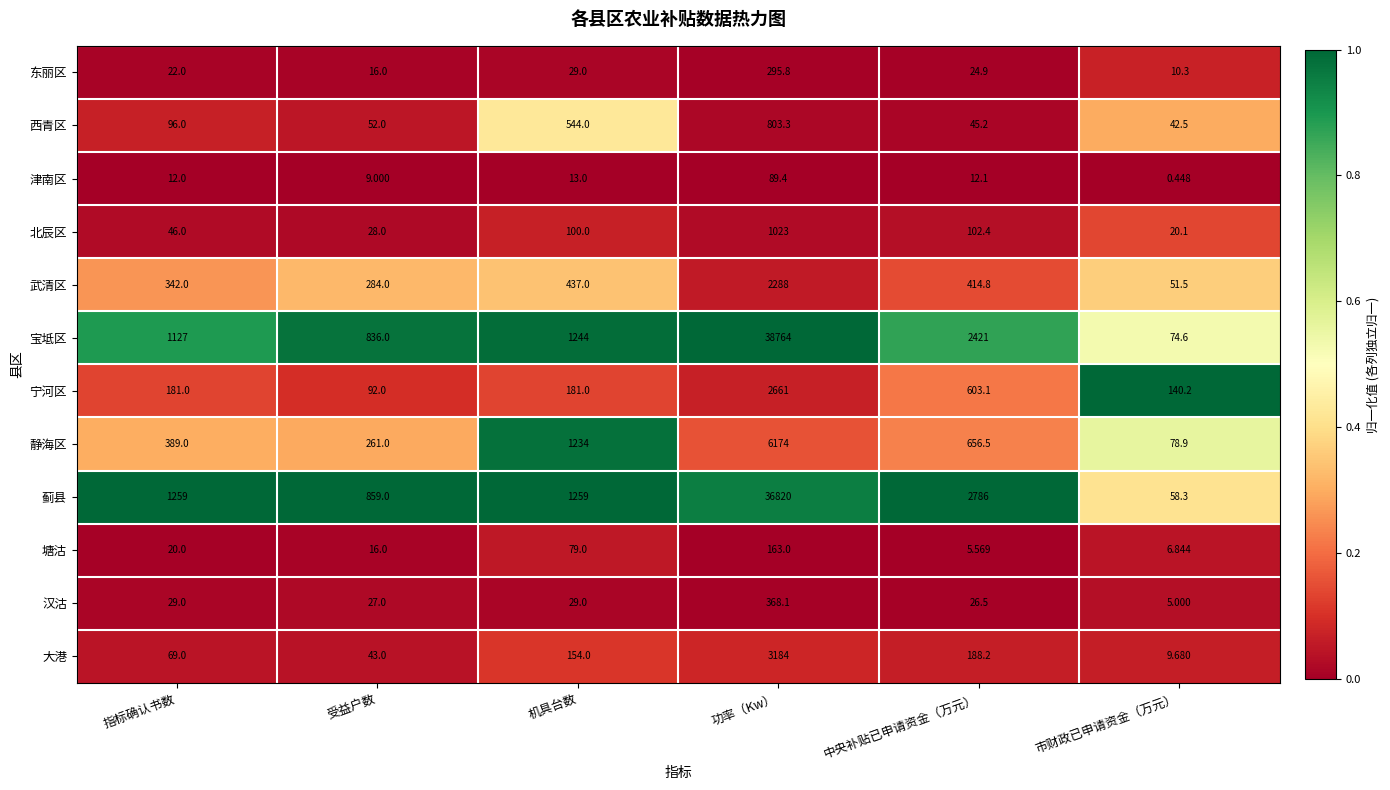

At which label is 静海区 closest to 3126?

机具台数